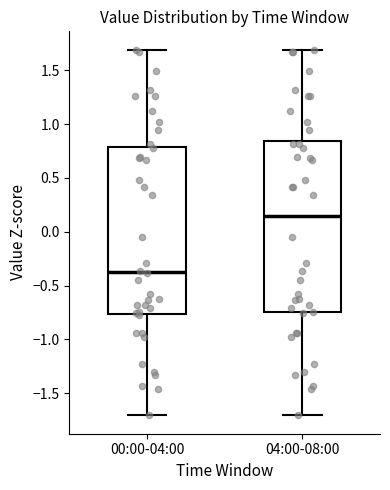

Where does the lower whisker of the box for 04:00-08:00 end on the y-axis? The values are not printed on the chart, so give them approximately, as read against the axis.

-1.70